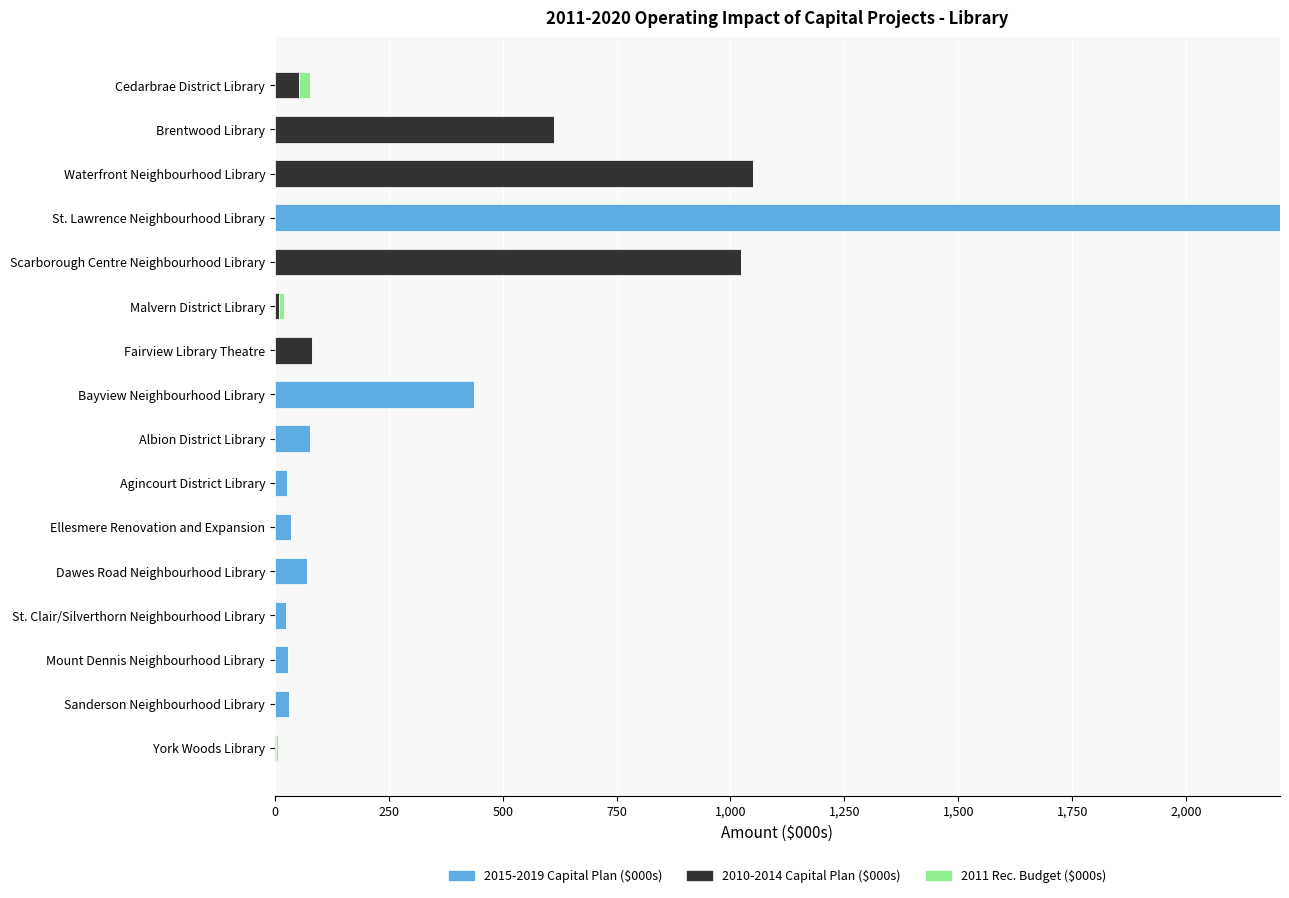

How many distinct data groups are displayed?

3